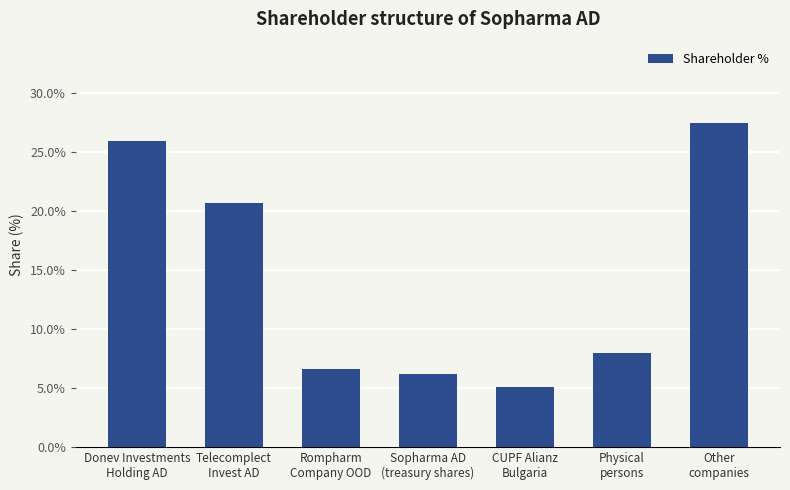

Does the chart contain any negative values?

No